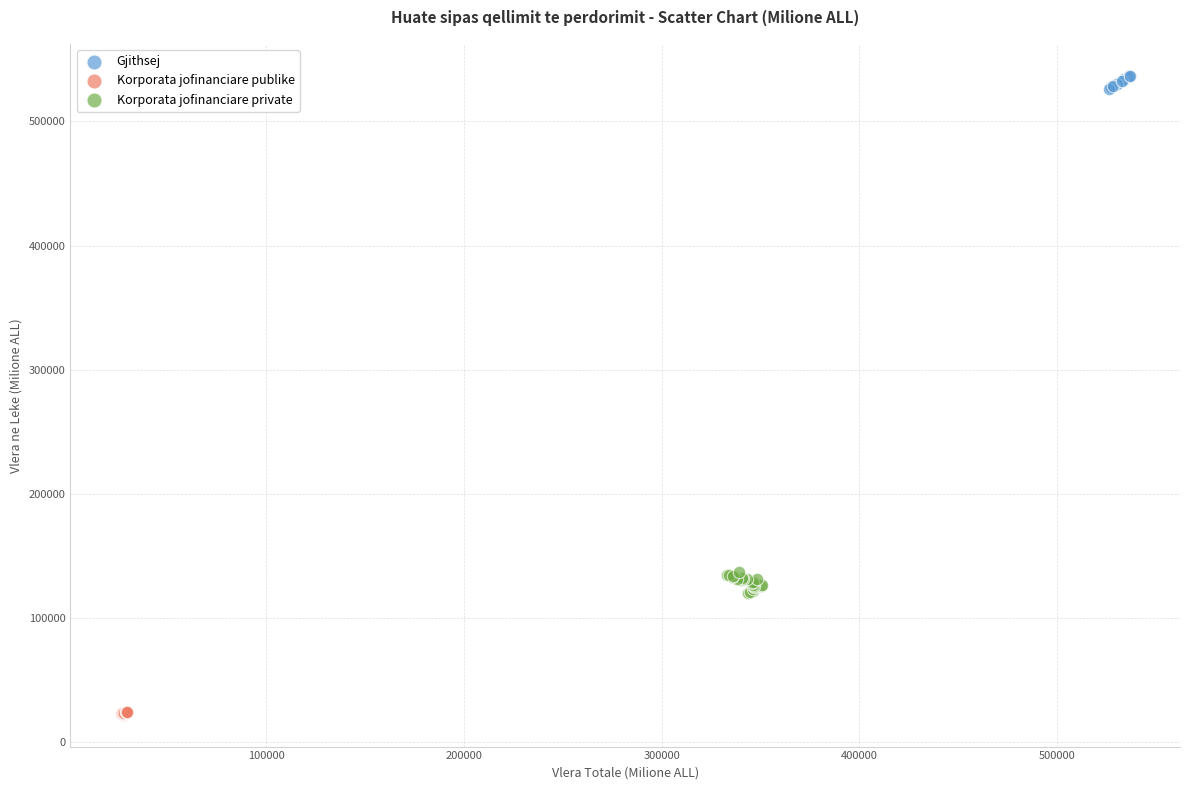

Which series contains the highest Y value?

Gjithsej